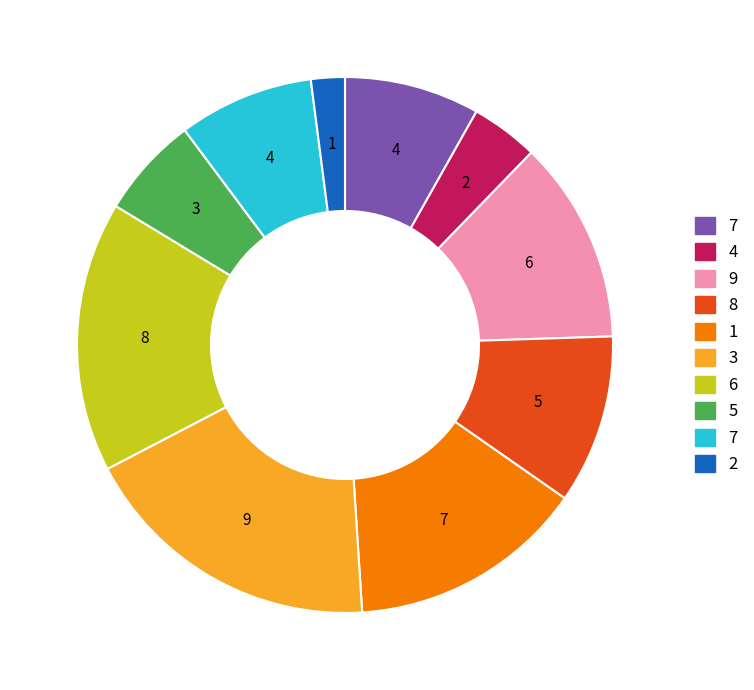

Is there a majority slice in this chart?

No